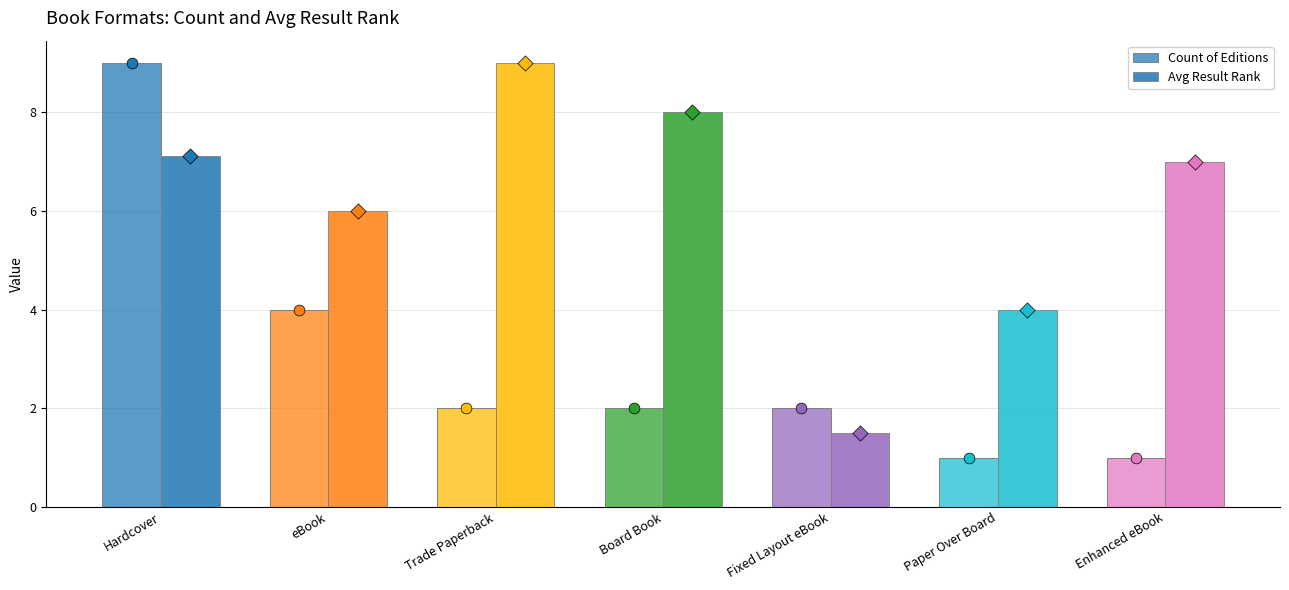

What are all the series names shown in the legend?

Count of Editions, Avg Result Rank